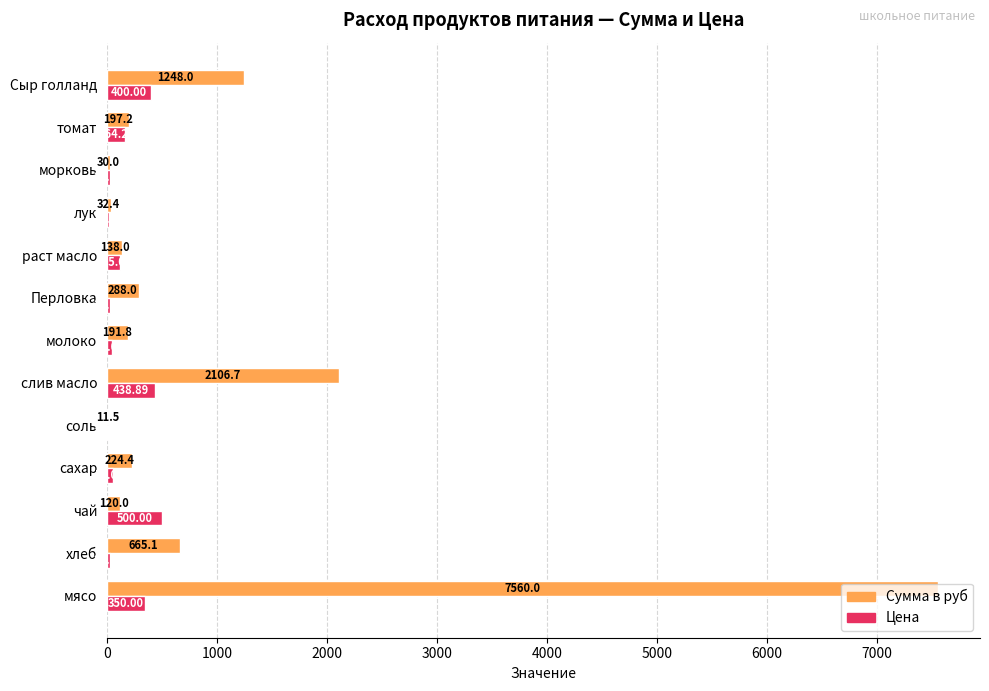

What is the sum of all Цена values?

2180.8